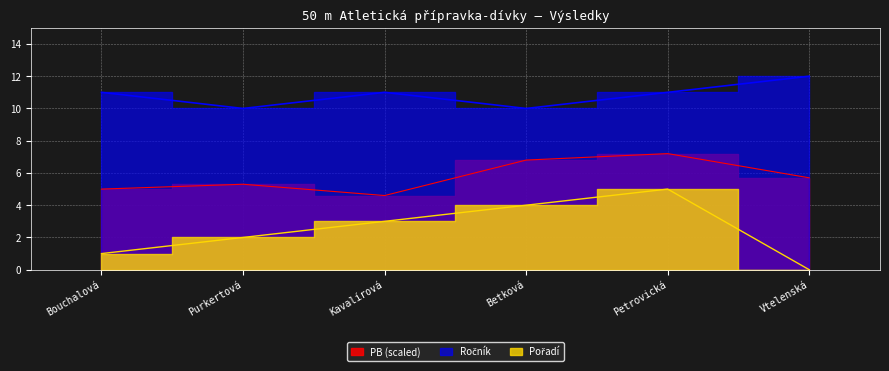

What value does the Pořadí series have at Kavalírová?

3.0